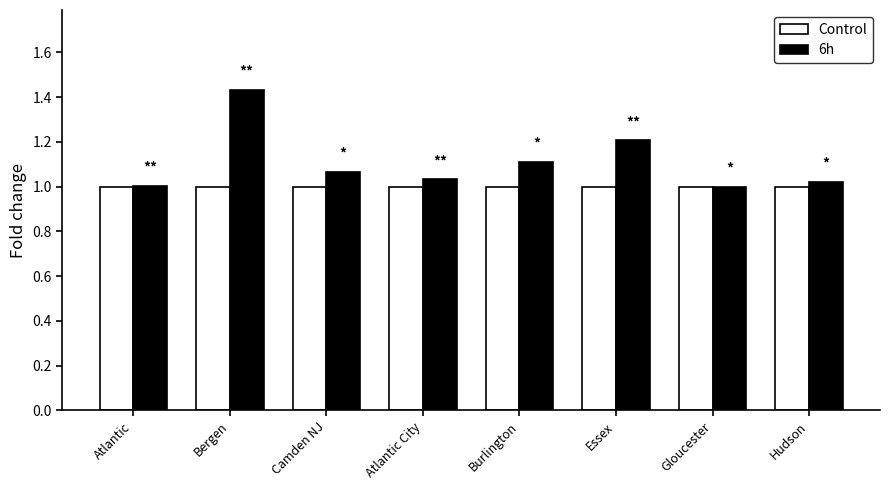

Between Atlantic and Bergen, which series saw the biggest shift?

6h